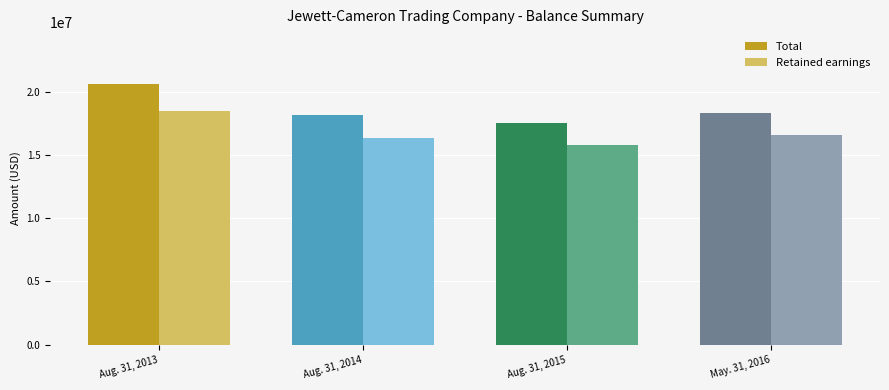

What is the value of the Total bar at the 3rd from the left?

17524135